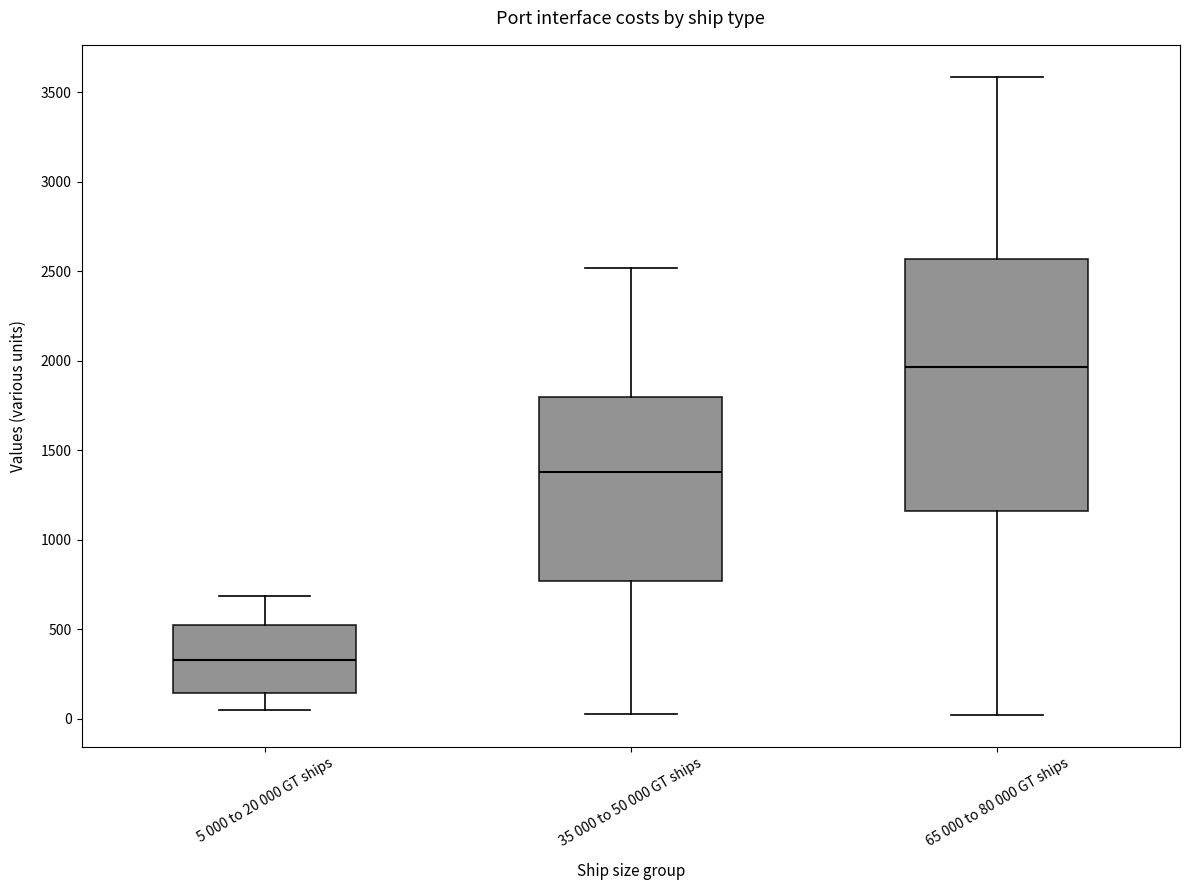

Which box is the tallest, from its lower edge to its upper edge?

65 000 to 80 000 GT ships